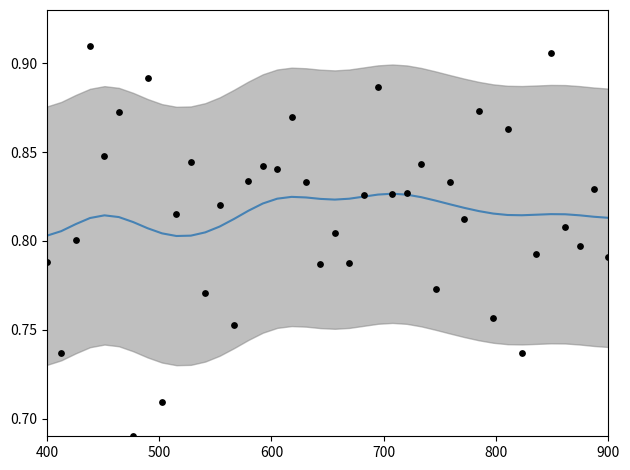

At which category is the sum across all series the highest?

700